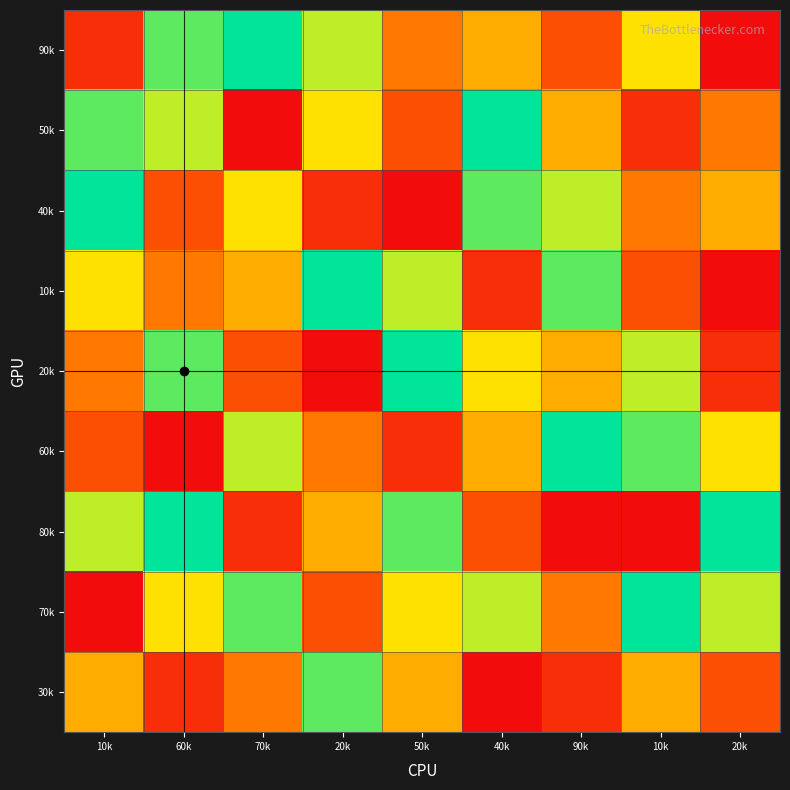

What is the greatest value displayed?

9